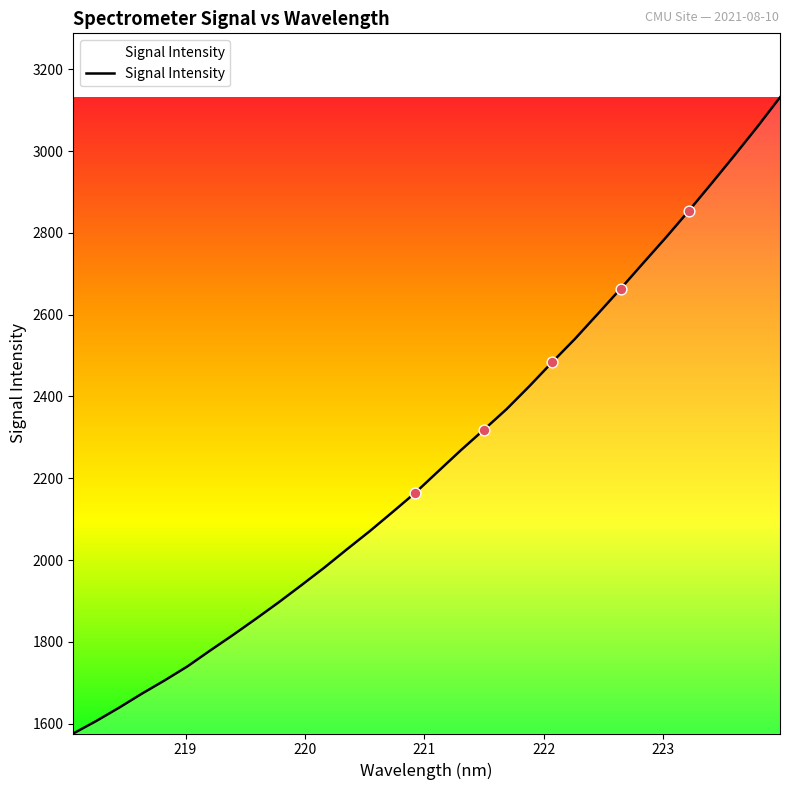

What is the difference between the maximum and minimum values?

1555.3